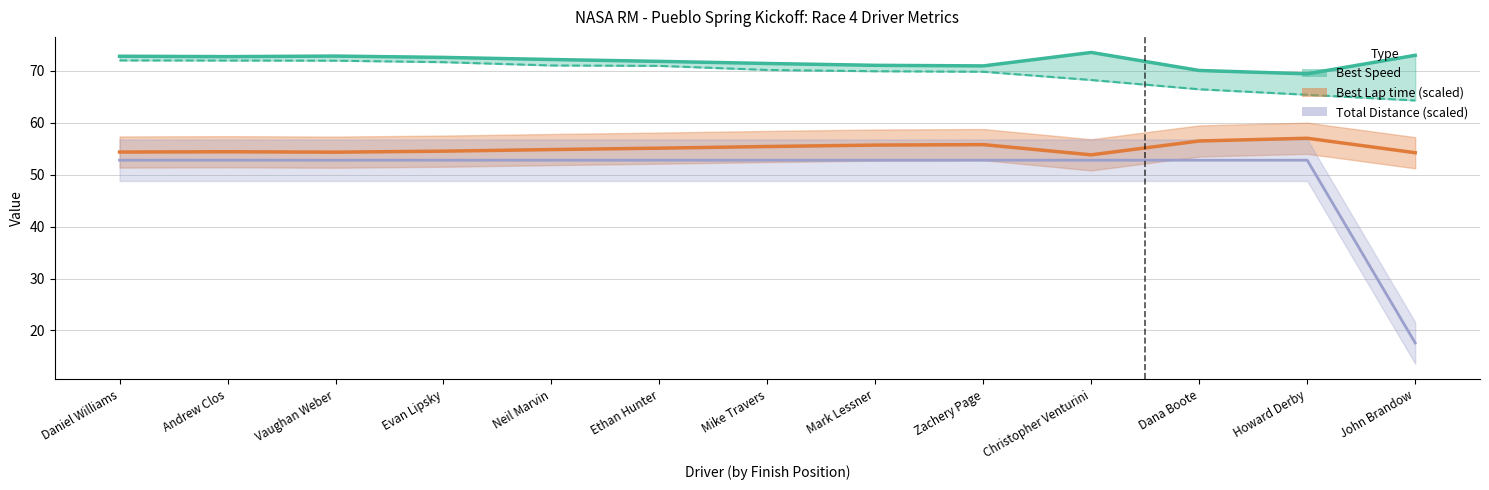

List the labels in order of Best Lap time value, smallest first.

Christopher Venturini, John Brandow, Vaughan Weber, Daniel Williams, Andrew Clos, Evan Lipsky, Neil Marvin, Ethan Hunter, Mike Travers, Mark Lessner, Zachery Page, Dana Boote, Howard Derby